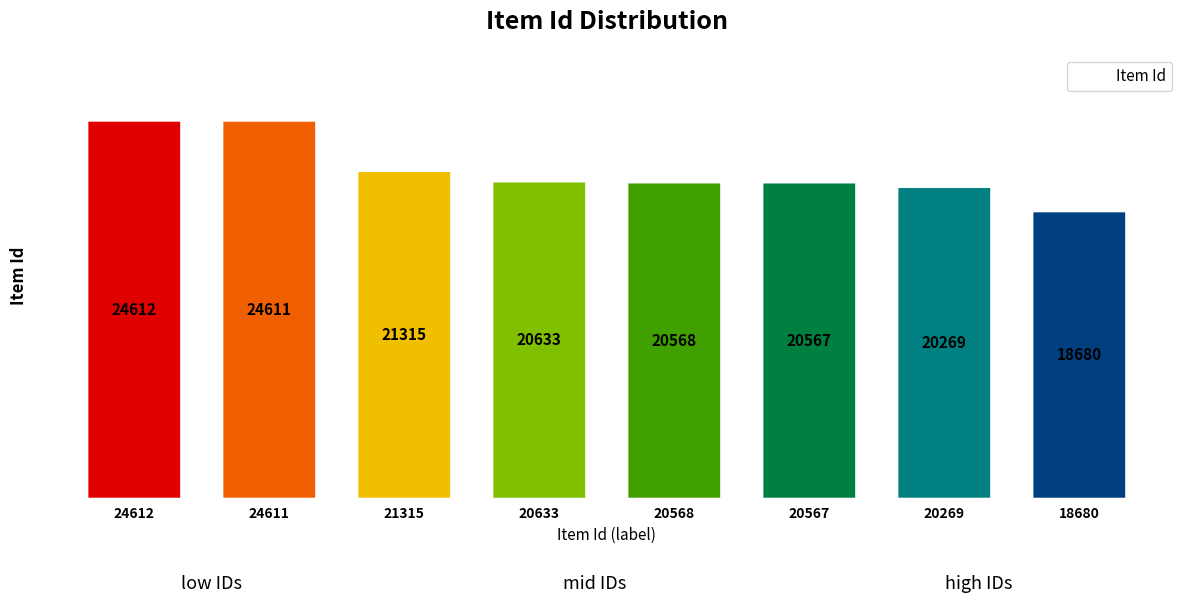

What is the change in value from 24611 to 20633?

-3978